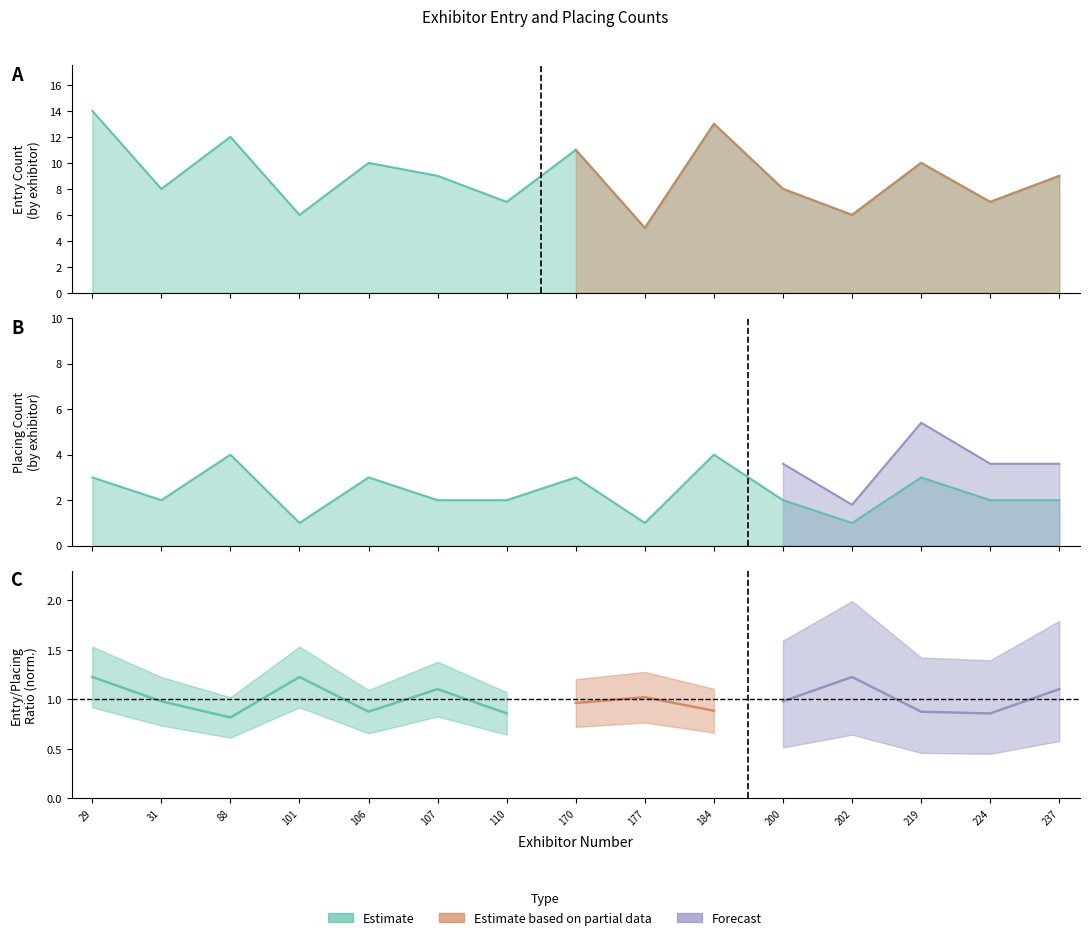

Count the Placing Count values in the range 2 to 3.

10